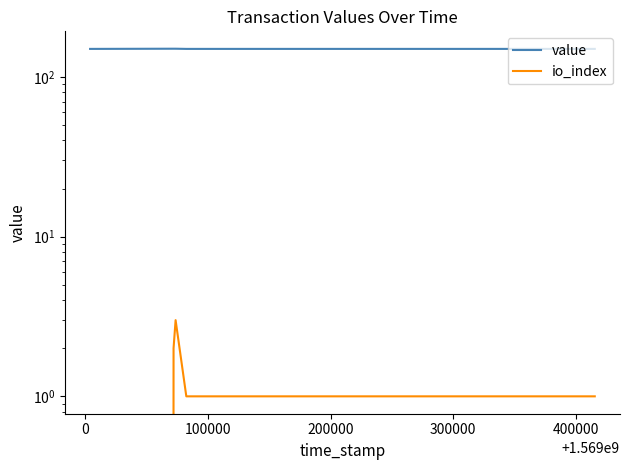

Reading right to left, list all the values displayed in this chart.

value: 149.8	149.8	150.2	150.2	149.8	149.8
io_index: 1.0	1.0	3.0	2.0	0.0	0.0